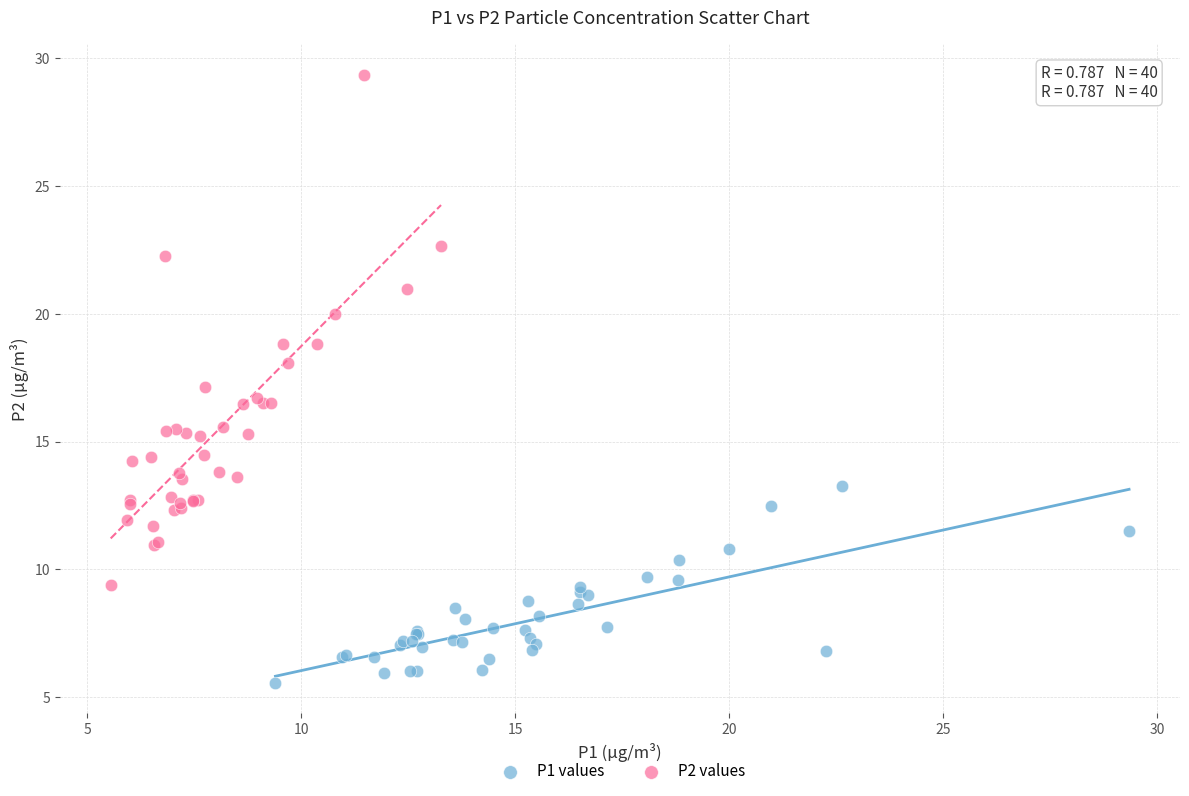

Which series reaches the maximum Y coordinate?

P2 values